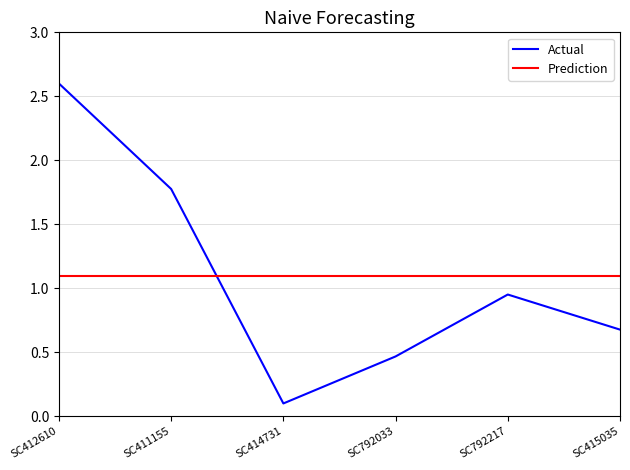

Rank the series by their maximum value, from lowest to highest.

Prediction, Actual